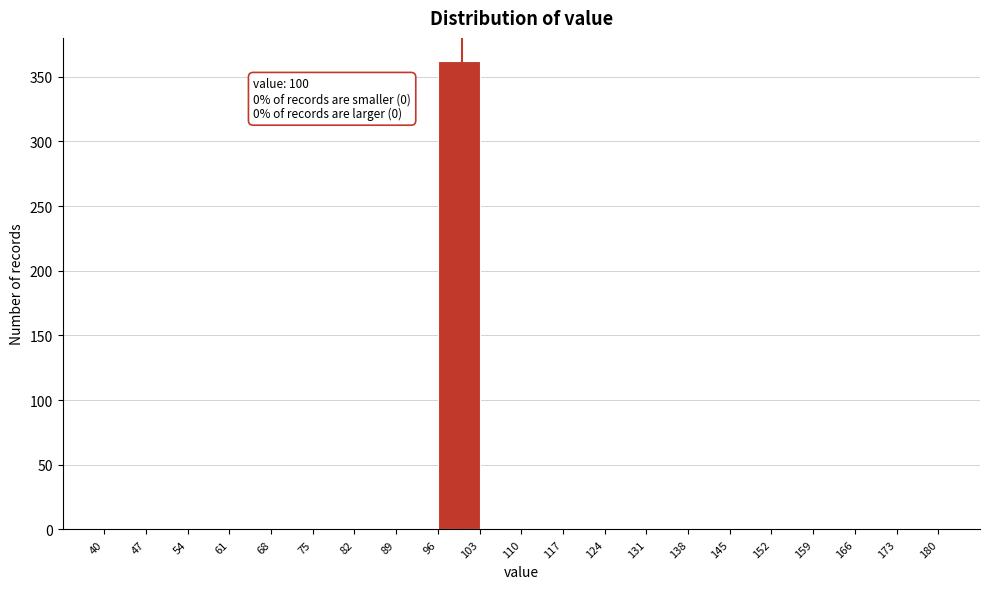

Over which range of the x-axis is the bar tallest?

96 to 103